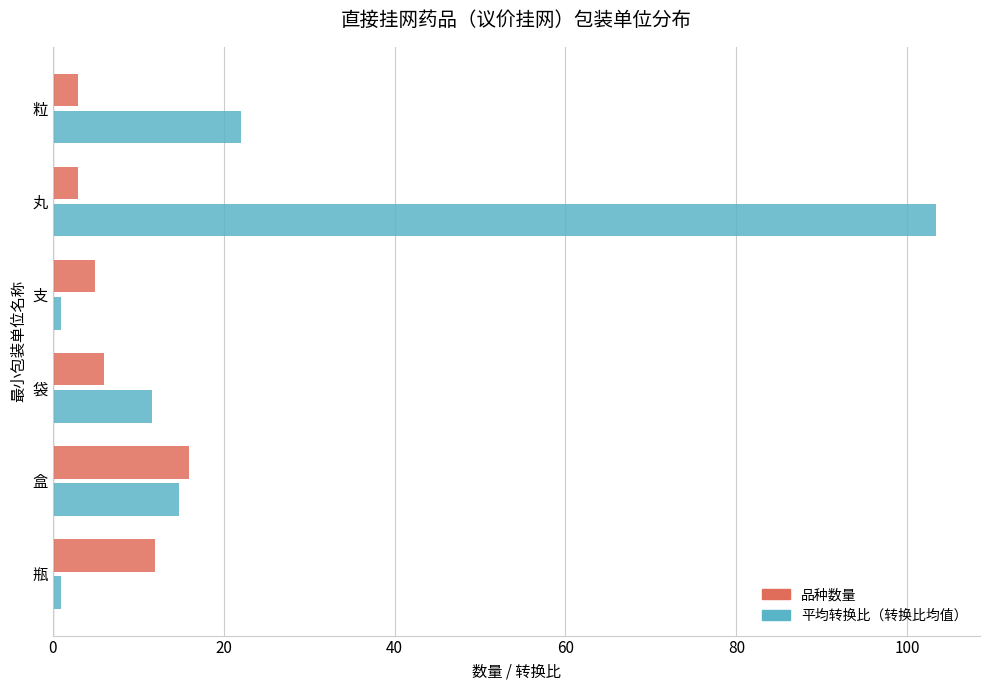

At which category is the sum across all series the highest?

丸